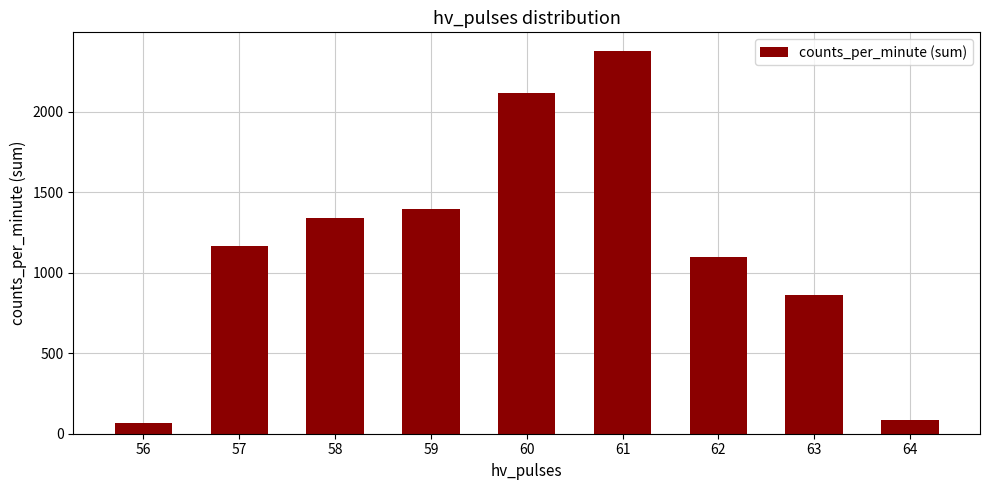

Between 62 and 60, which is larger?

60